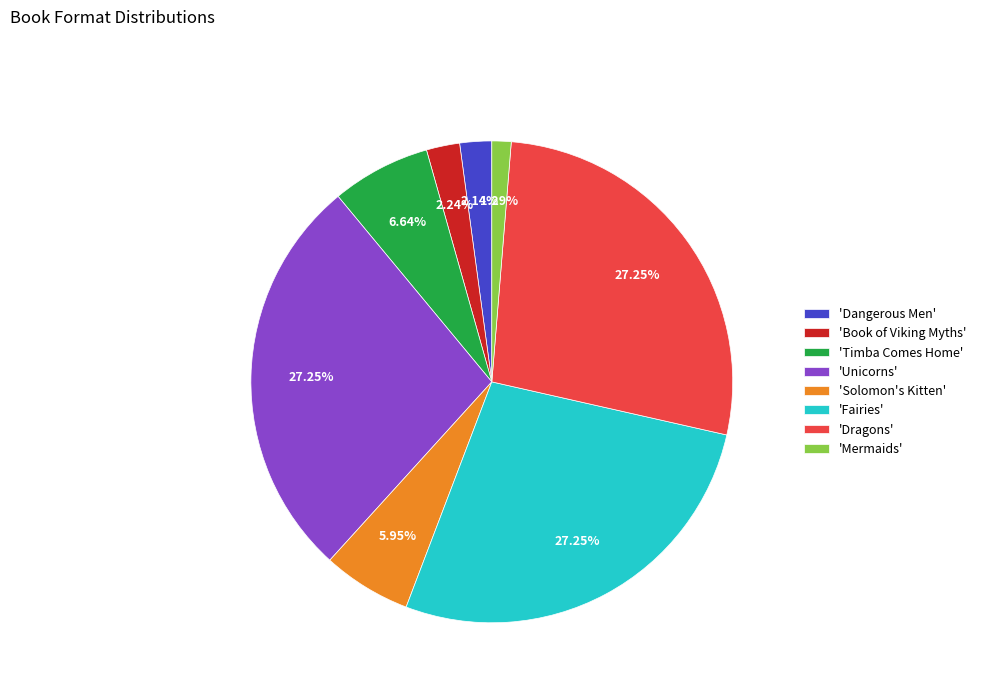

What is the smallest slice in the pie chart?

'Mermaids'